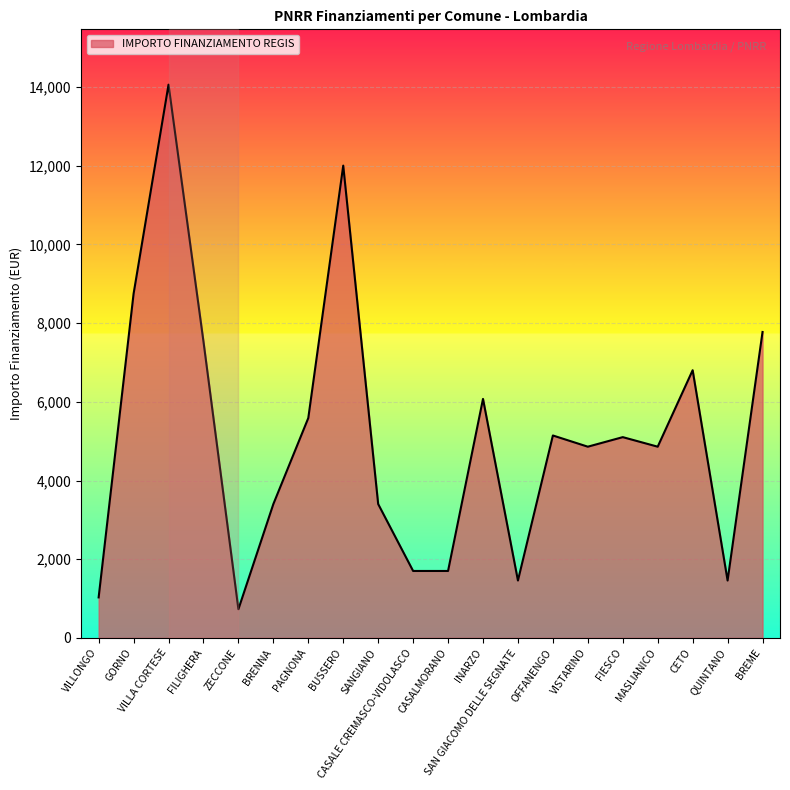

What is the difference between the maximum and minimum values?

13334